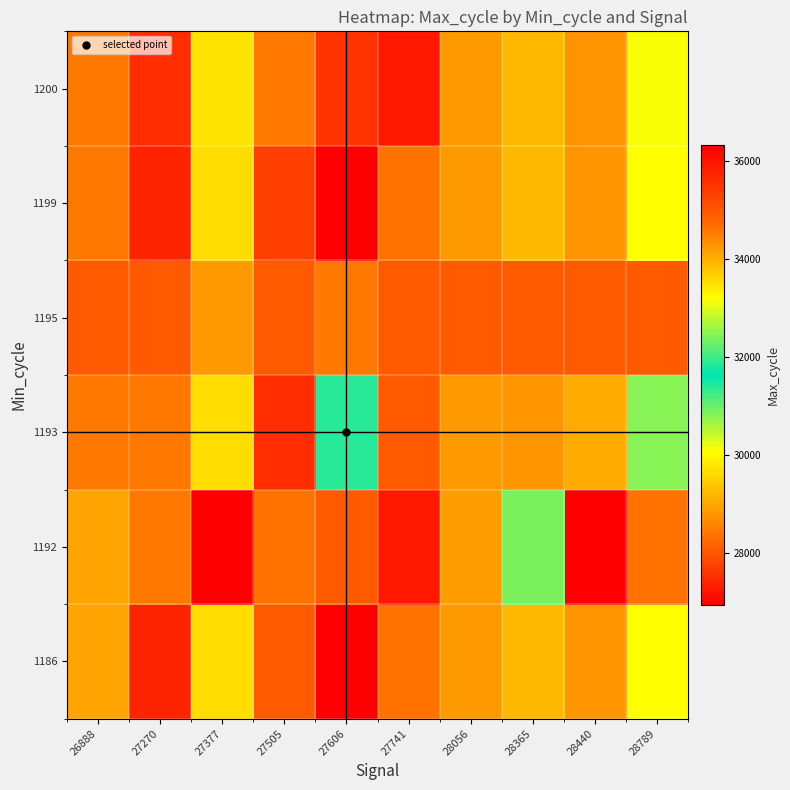

Reading right to left, list all the values displayed in this chart.

1186: 28789=30066	28440=28789	28365=29223	28056=28845	27741=28365	27606=26948	27505=28056	27377=29684	27270=27397	26888=34100
1192: 28789=28365	28440=36317	28365=30877	28056=28869	27741=27270	27606=28056	27505=28365	27377=36317	27270=28440	26888=34100
1193: 28789=30816	28440=29036	28365=28789	28056=28845	27741=28056	27606=31406	27505=27505	27377=29684	27270=28440	26888=28440
1195: 28789=28056	28440=28056	28365=28056	28056=28056	27741=28056	27606=28440	27505=28056	27377=28845	27270=28056	26888=28056
1199: 28789=30066	28440=28789	28365=29223	28056=28845	27741=28365	27606=26948	27505=27741	27377=29684	27270=27397	26888=28440
1200: 28789=30129	28440=28769	28365=29223	28056=28845	27741=27270	27606=27606	27505=28440	27377=29752	27270=27505	26888=28440